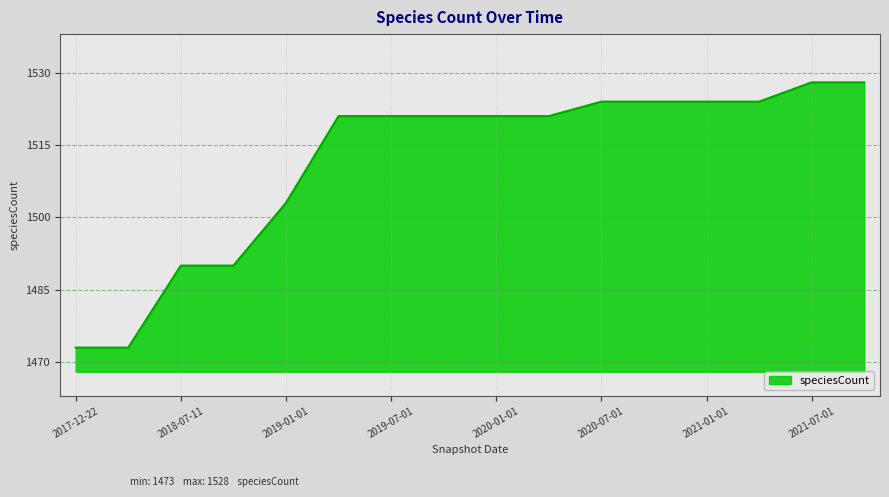

What is the difference between the maximum and minimum values?

55